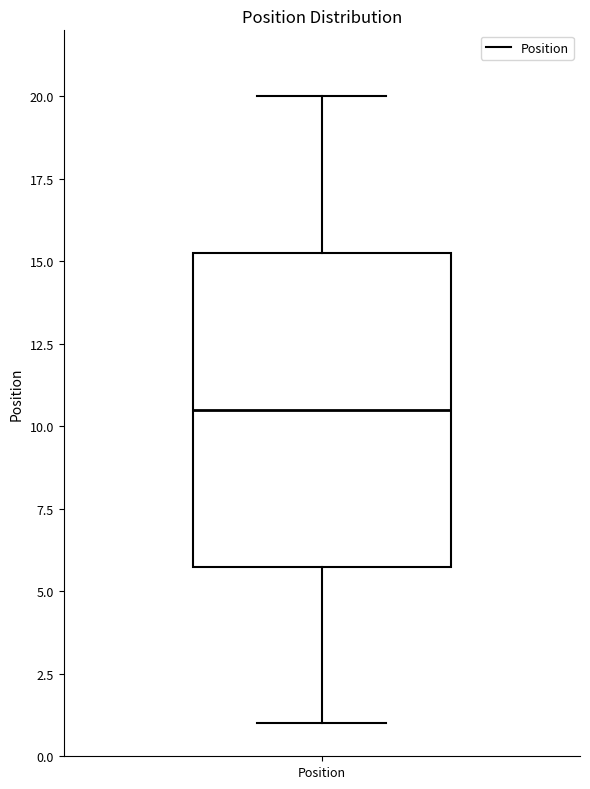

Transcribe this box plot: give where the median line is, the range the box spans, and where the two whiskers end, as read against the y-axis. The values are not printed on the chart, so give them approximately, as read against the axis.

median 10.5, box 6.0 to 15.5, whiskers 1.0 to 20.0